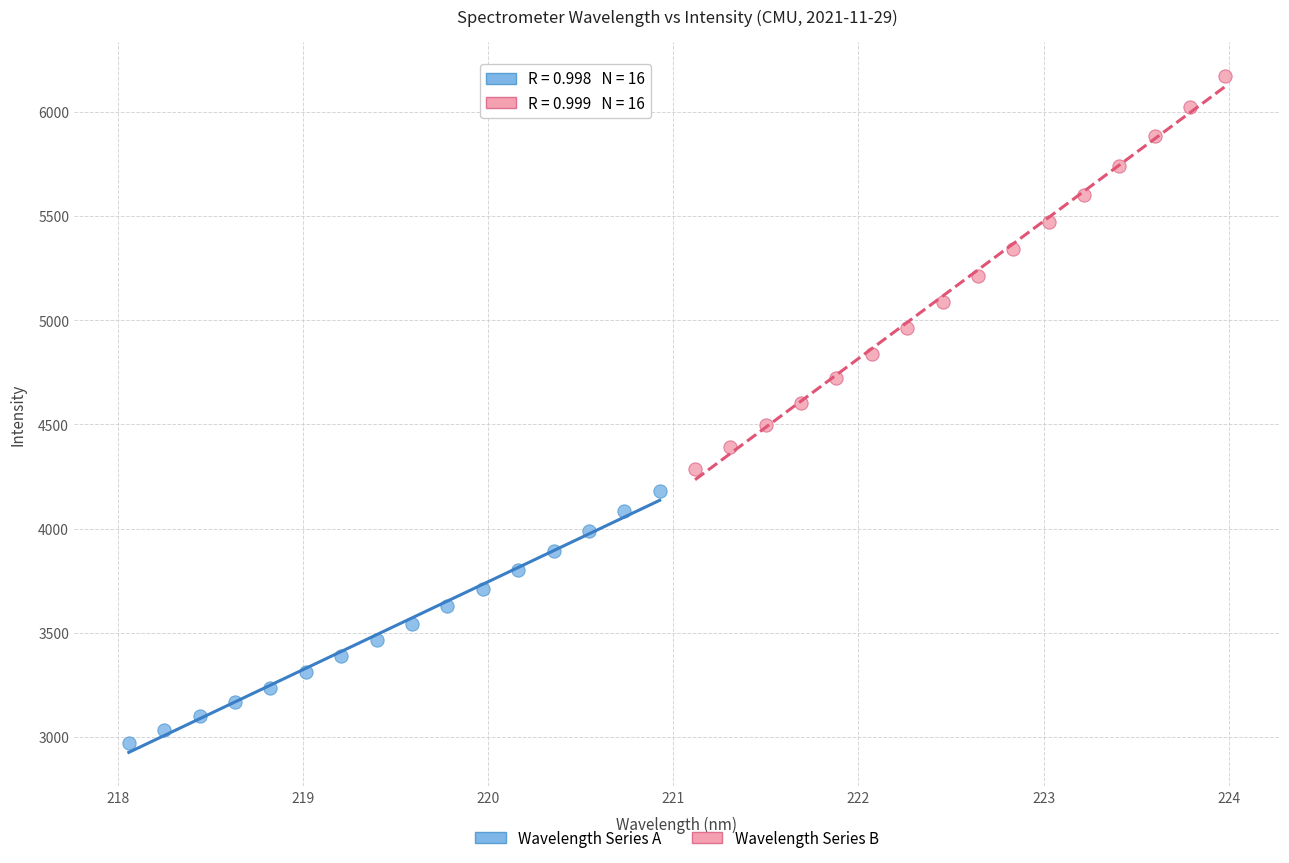

Which series contains the lowest Y value?

Wavelength Series A